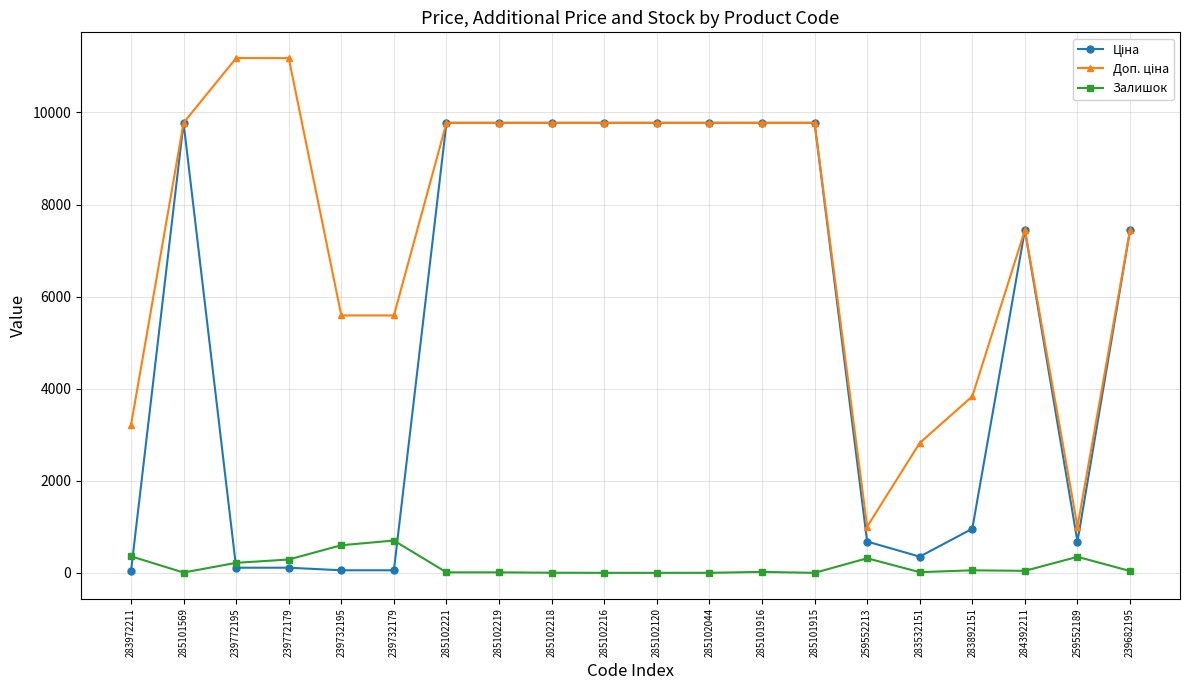

How many distinct data groups are displayed?

3